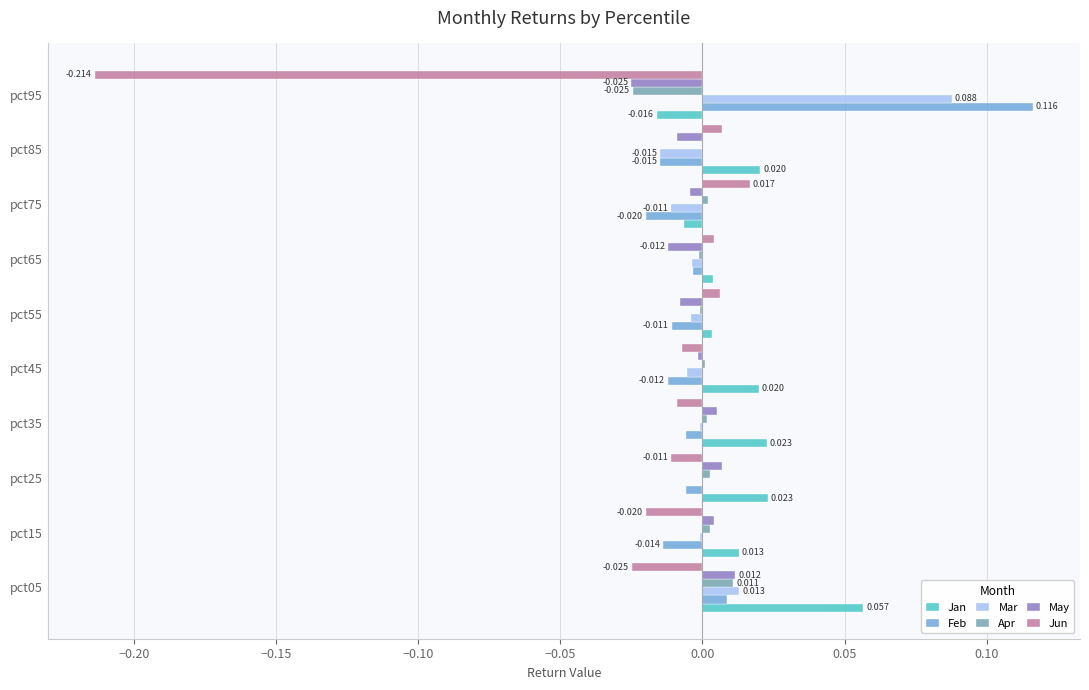

Is the value of Feb at pct95 greater than the value of May at pct95?

Yes